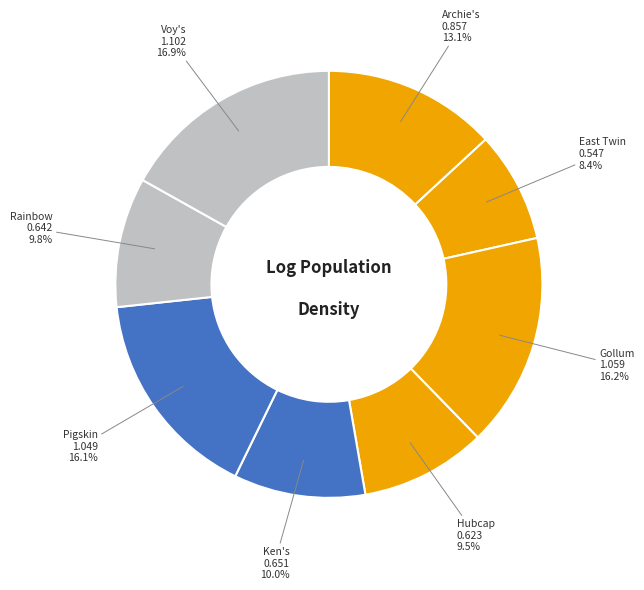

Which slice is the largest?

Voy's